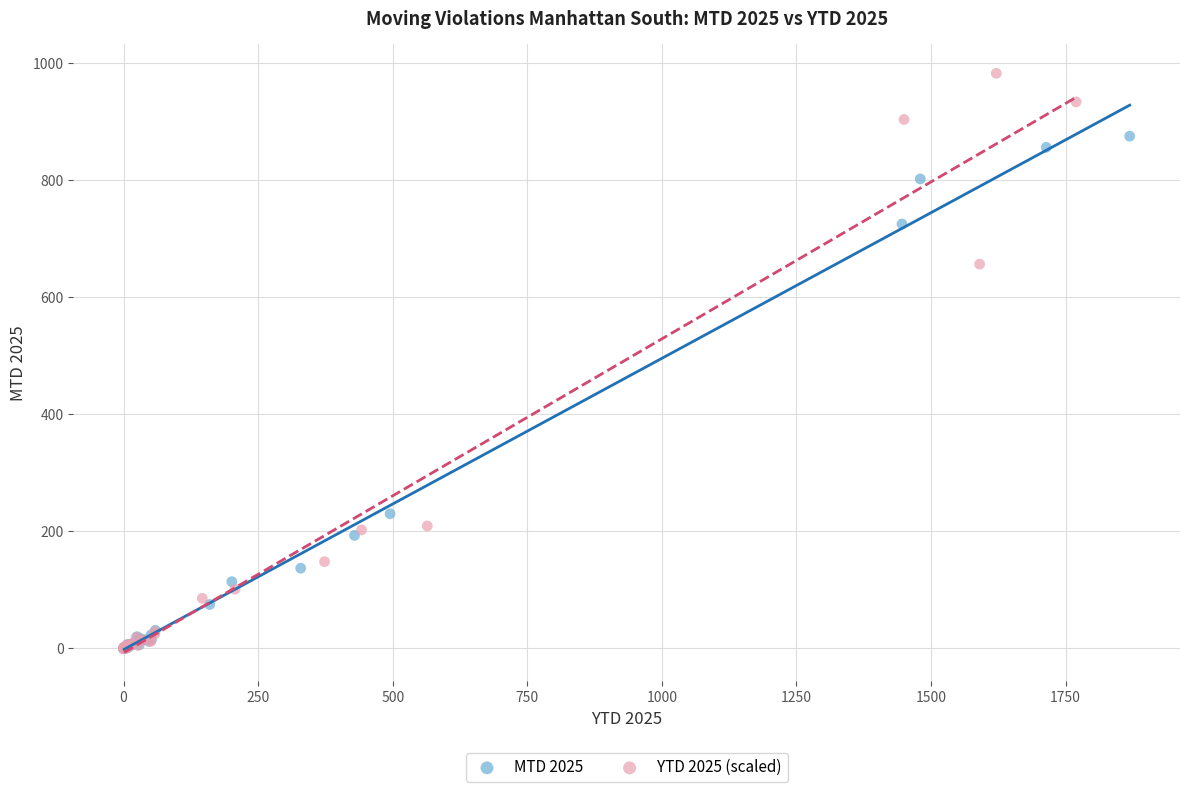

Which series has the widest spread of Y values?

YTD 2025 (scaled)